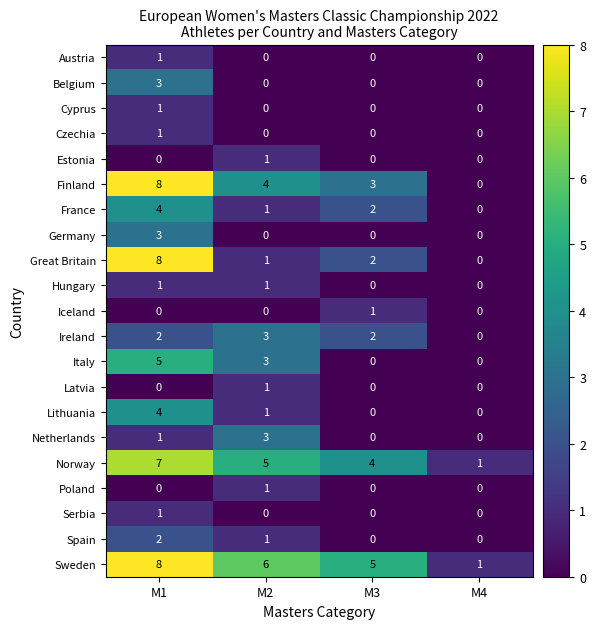

At how many categories does at least one series exceed 2?

3